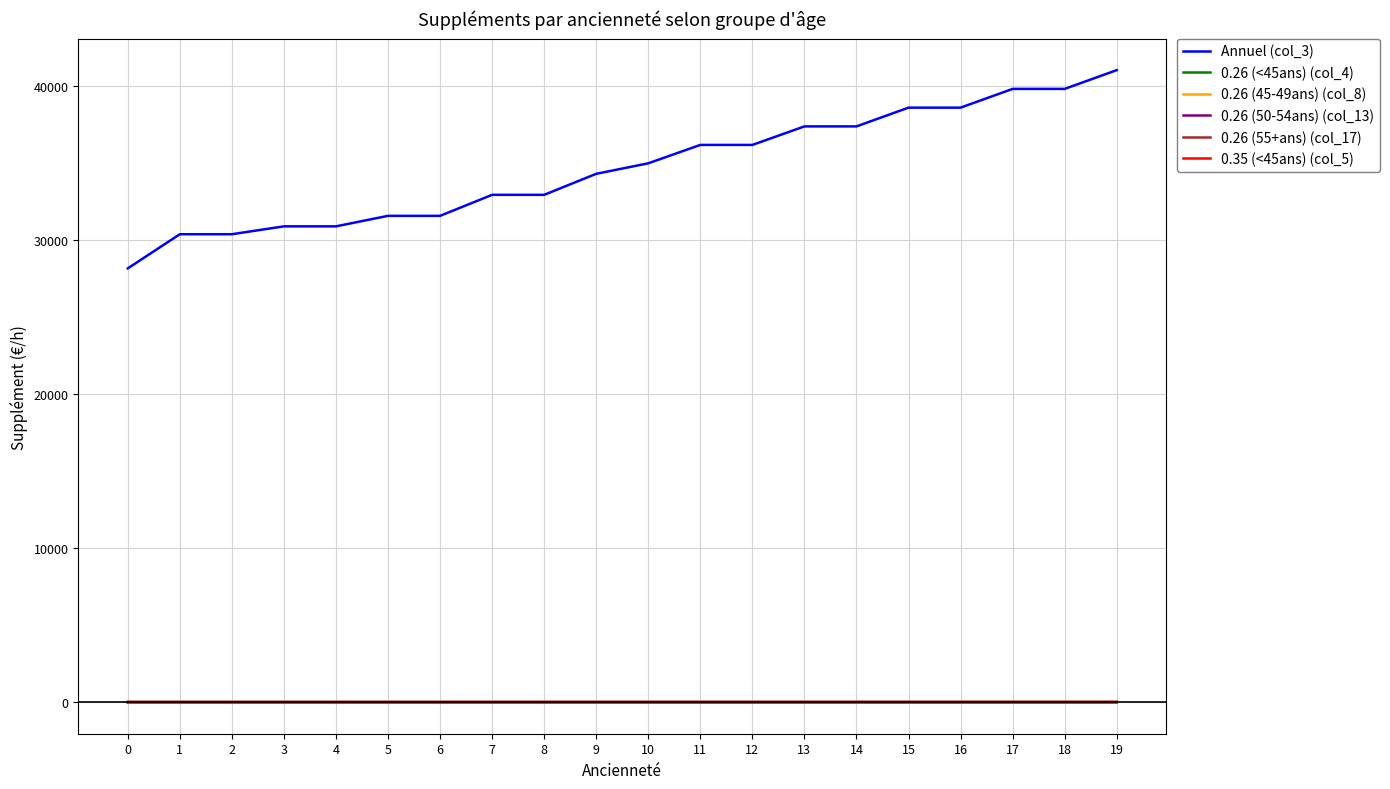

At how many categories does at least one series exceed 36385?

7